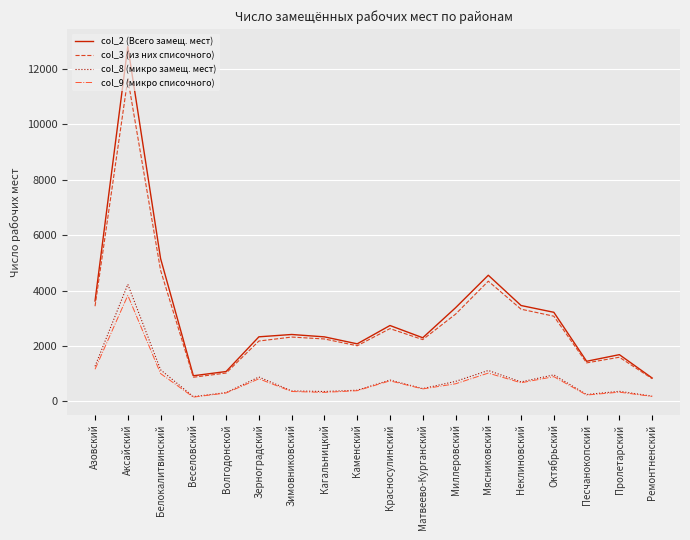

Where is col_2 (Всего замещ. мест) nearest to the value 6828?

Белокалитвинский